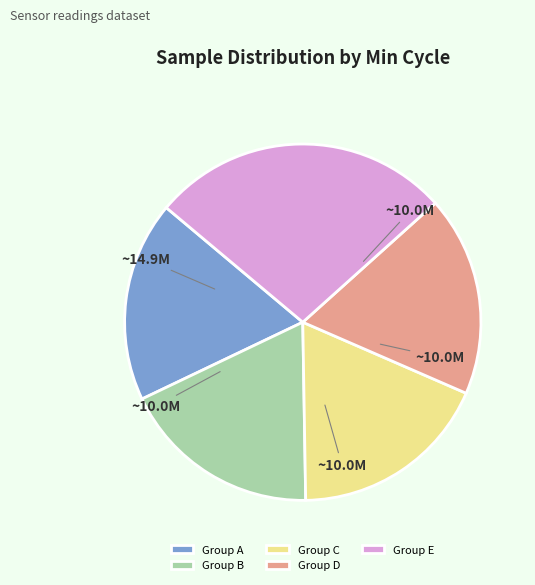

Approximately how many times larger is the value at Group C compared to Group D?

1.0